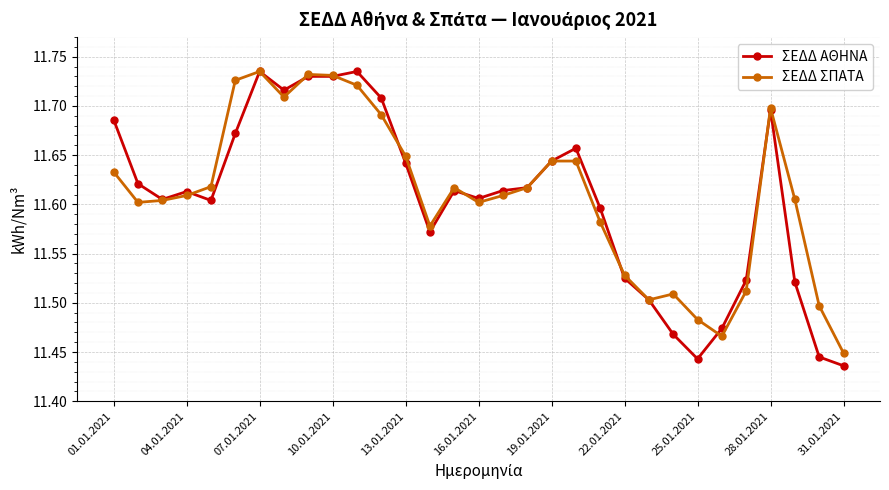

How many ΣΕΔΔ ΣΠΑΤΑ values are between 11 and 12?

31